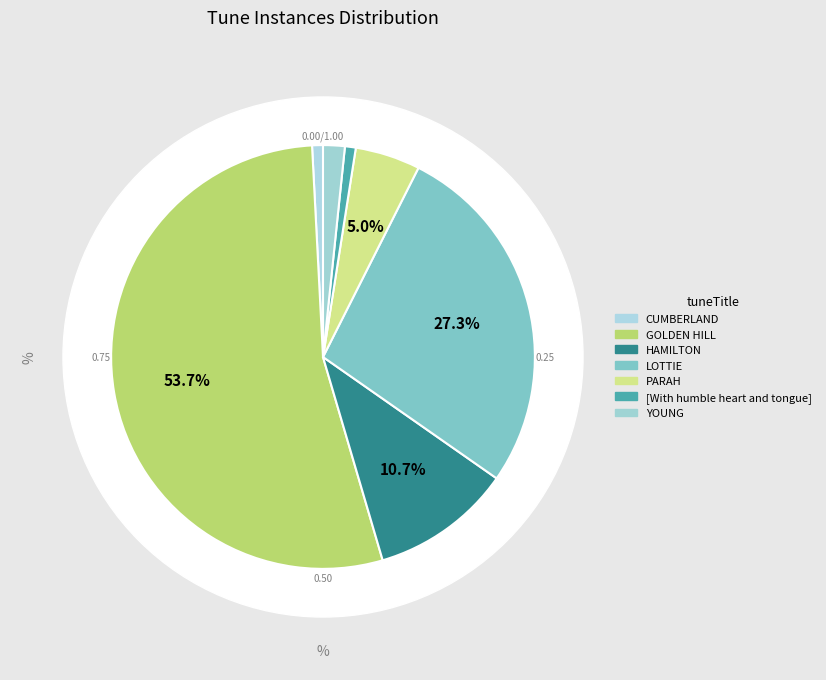

Is there any slice that represents more than half of the pie?

Yes